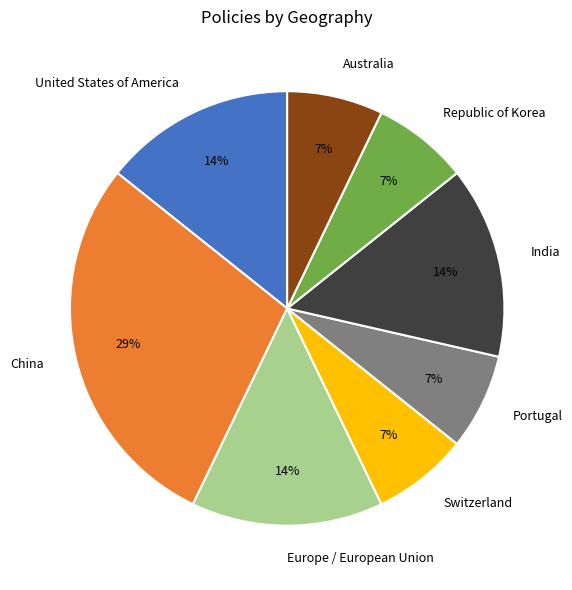

To the nearest percent, what is the average slice percentage?

12%